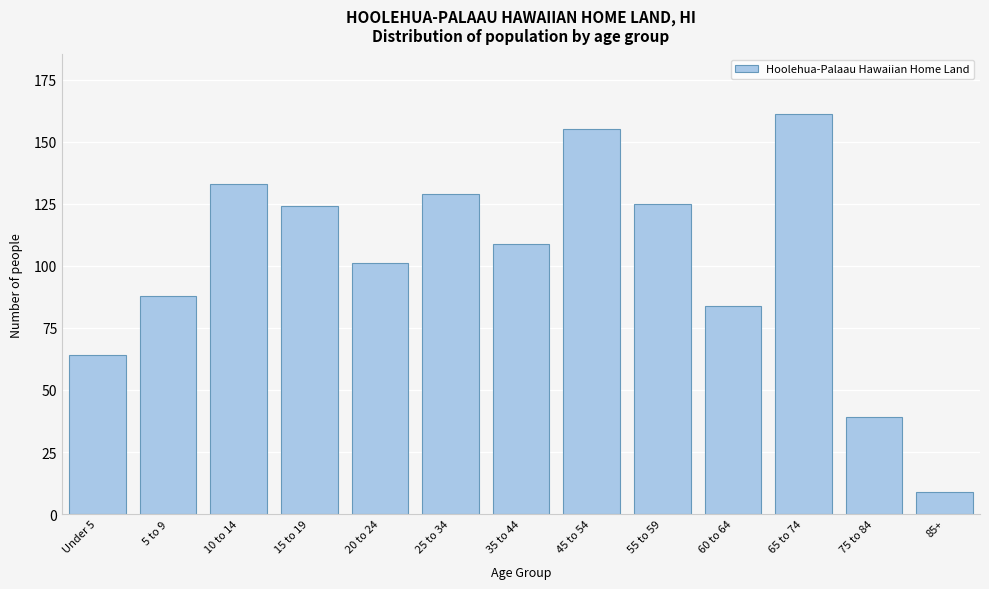

Reading left to right, list all the values displayed in this chart.

64	88	133	124	101	129	109	155	125	84	161	39	9